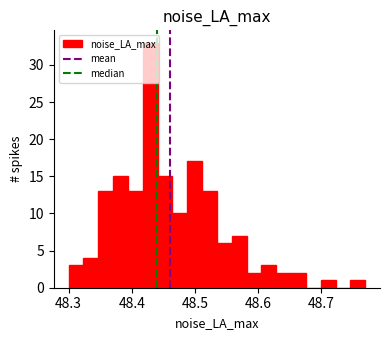

Around what value on the x-axis is the tallest bar? Give the approximate position of its centre, as read against the axis.

48.43